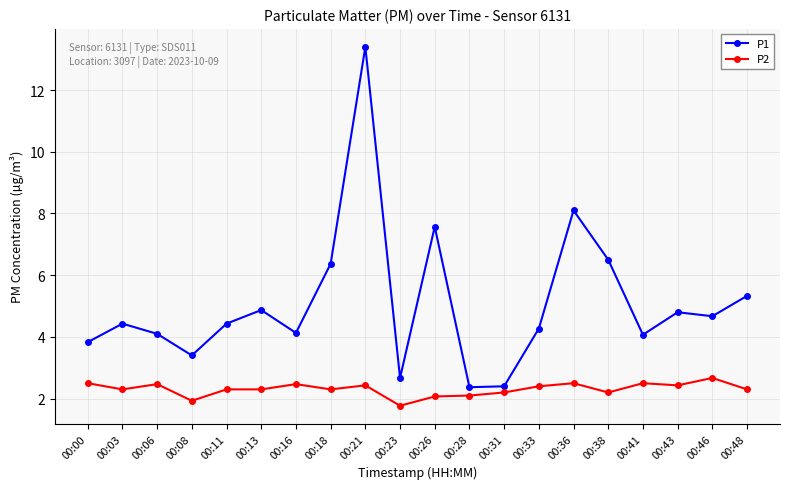

What is the minimum value for P1?

2.4